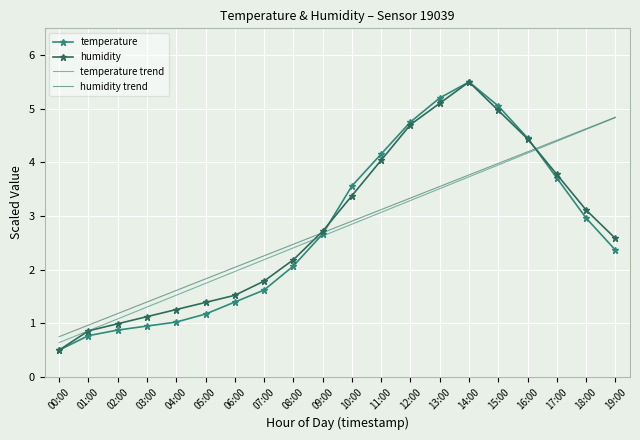

What is the difference between the humidity values at 03:00 and 14:00?

4.4